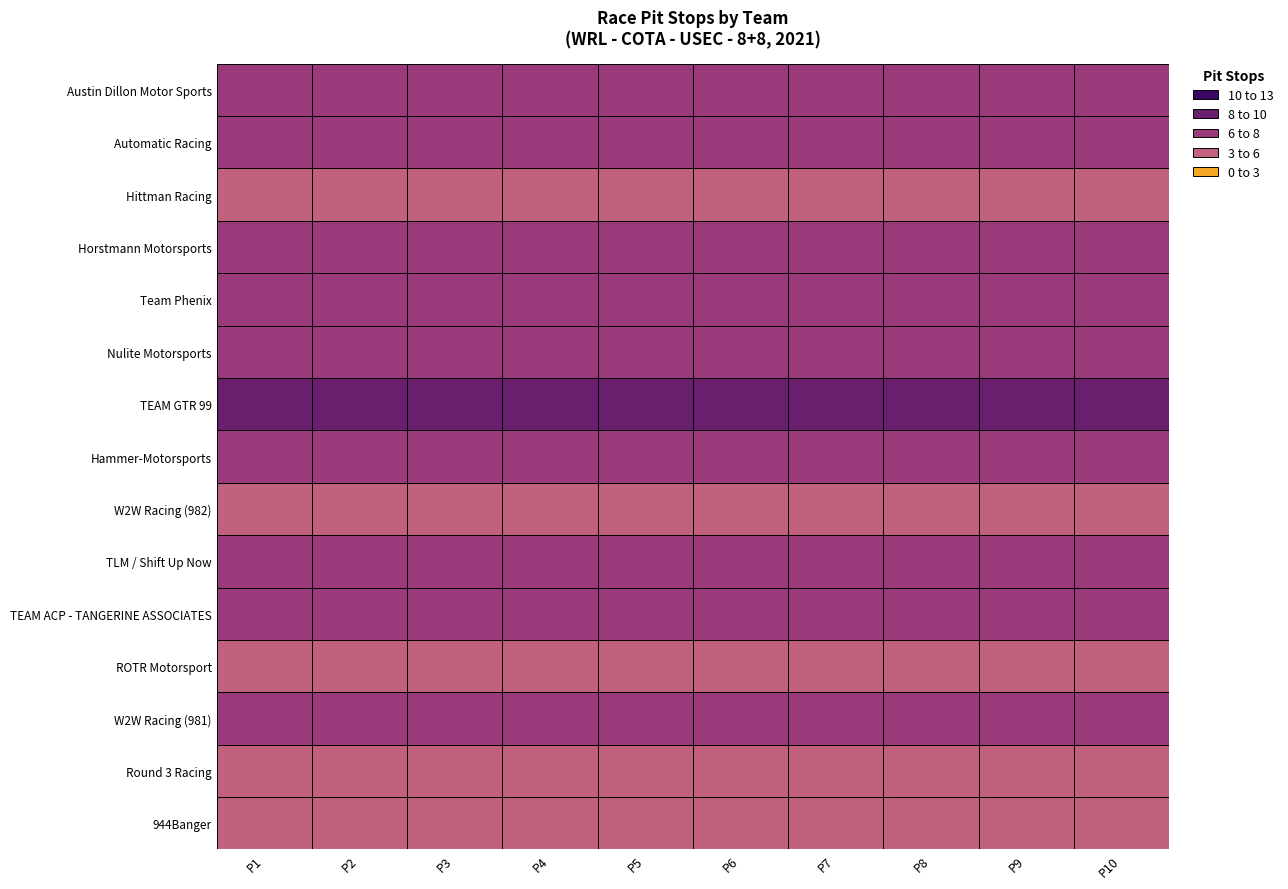

Rank the series at 0 from lowest to highest value.

Hittman Racing, W2W Racing (982), ROTR Motorsport, Round 3 Racing, 944Banger, Team Phenix, Nulite Motorsports, TLM / Shift Up Now, W2W Racing (981), Austin Dillon Motor Sports, Automatic Racing, Horstmann Motorsports, Hammer-Motorsports, TEAM ACP - TANGERINE ASSOCIATES, TEAM GTR 99